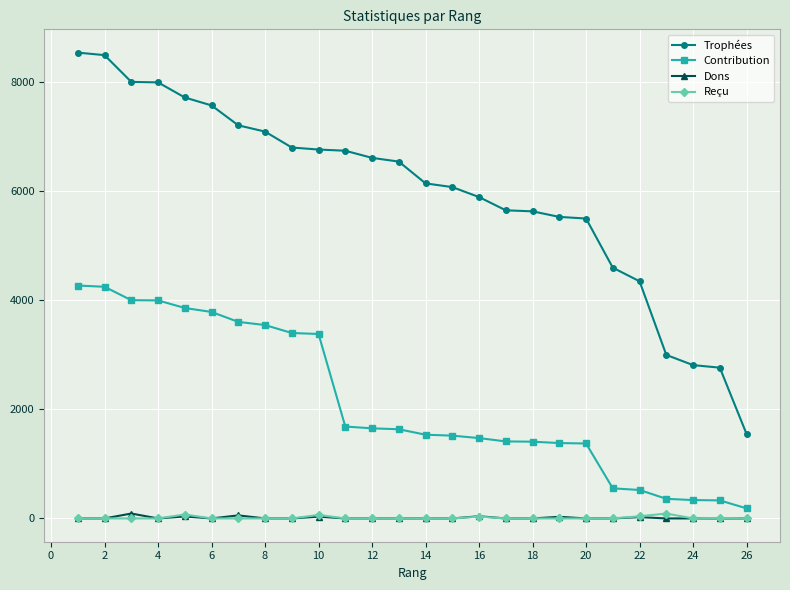

Which series has the largest range (max minus min)?

Trophées